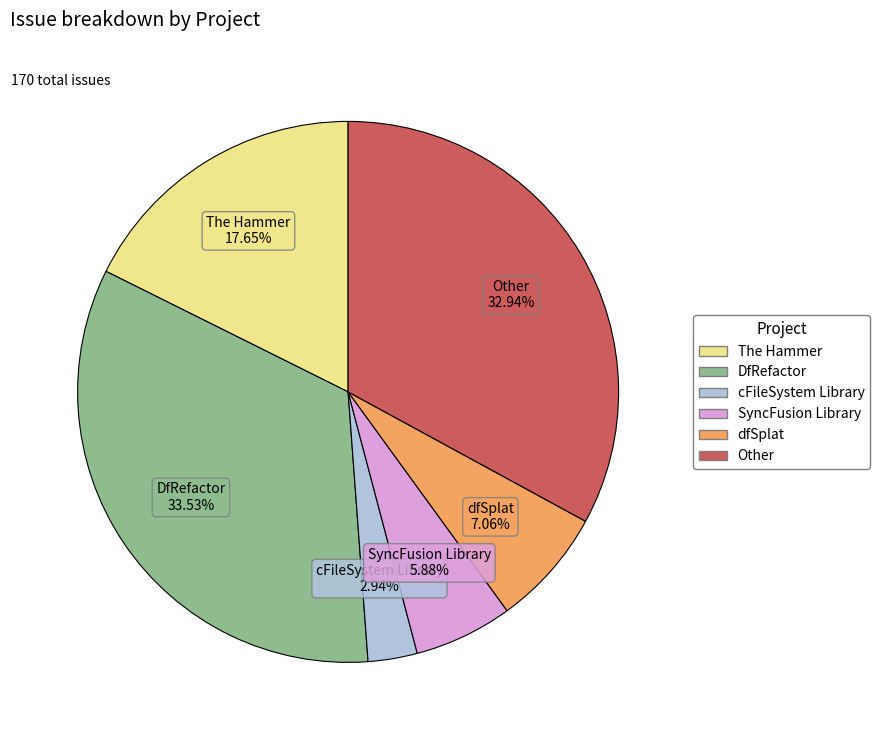

The Other slice represents 33% of the pie. True or false?

True